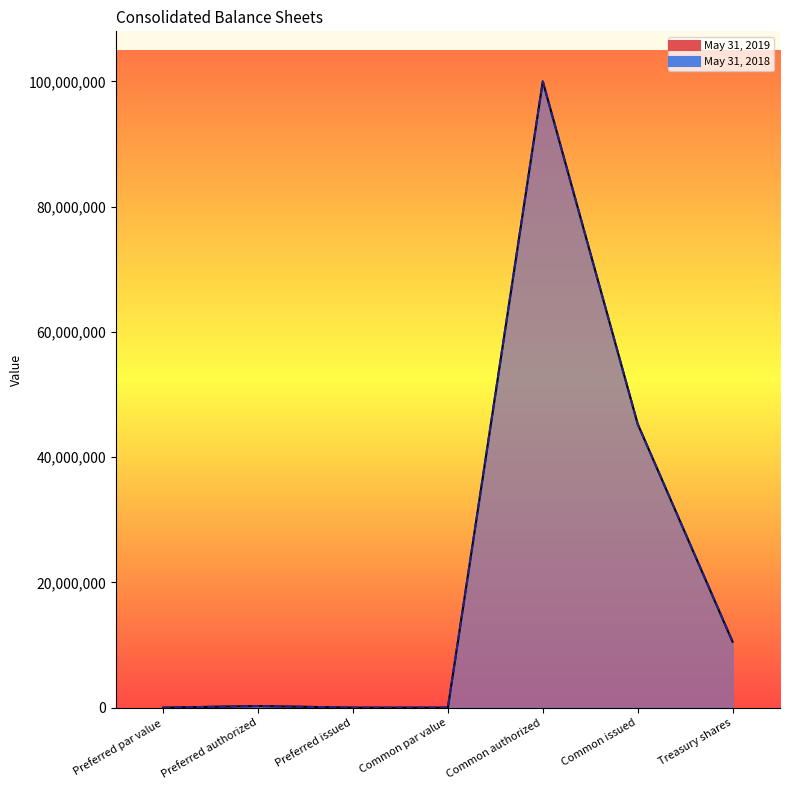

Rank the categories by May 31, 2018 value from lowest to highest.

Preferred issued, Preferred par value, Common par value, Preferred authorized, Treasury shares, Common issued, Common authorized